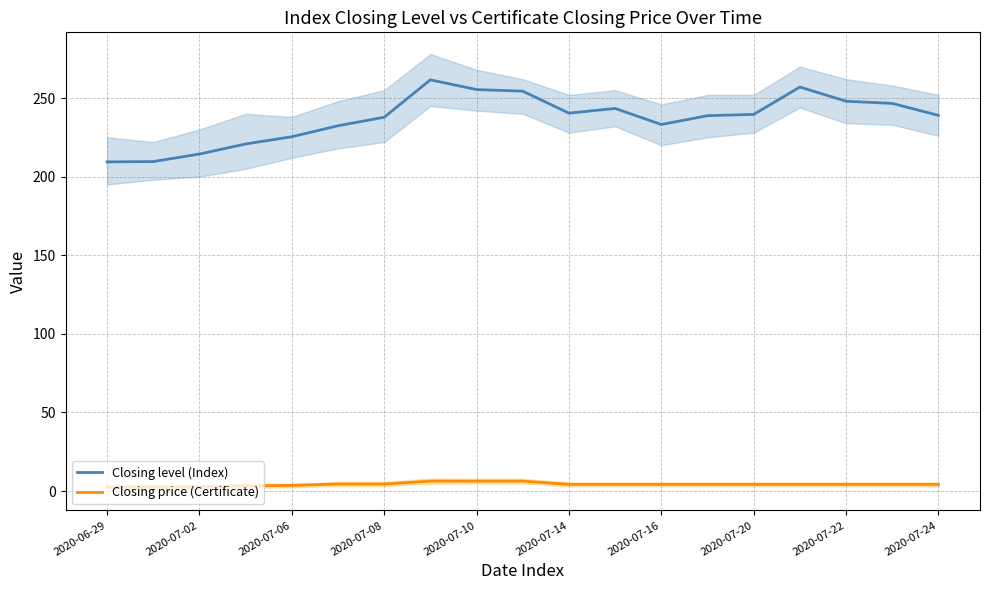

The value of Closing price (Certificate) at 2020-07-22 is 4.2. True or false?

True